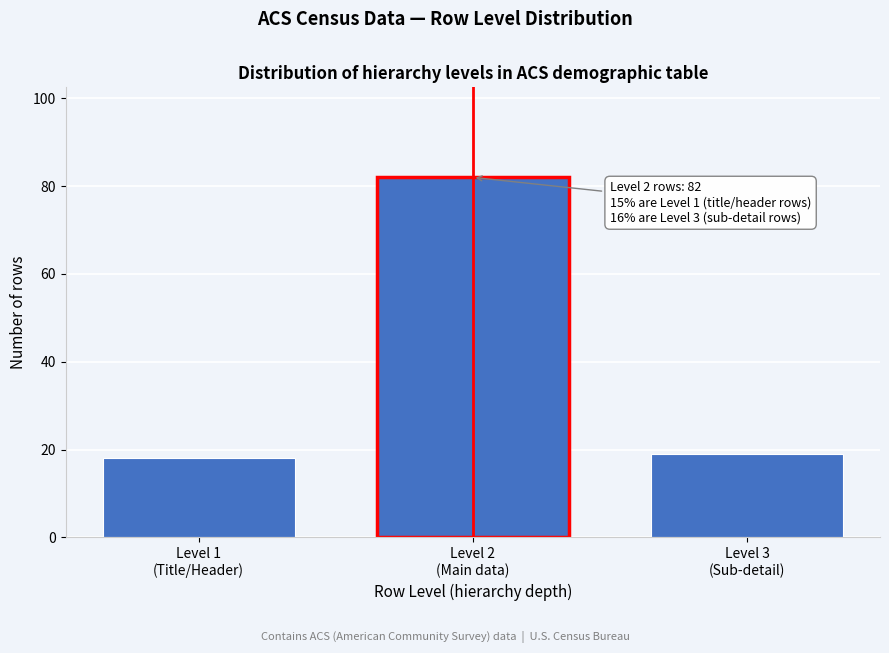

Reading right to left, transcribe all the data shown in this chart.

19	82	18